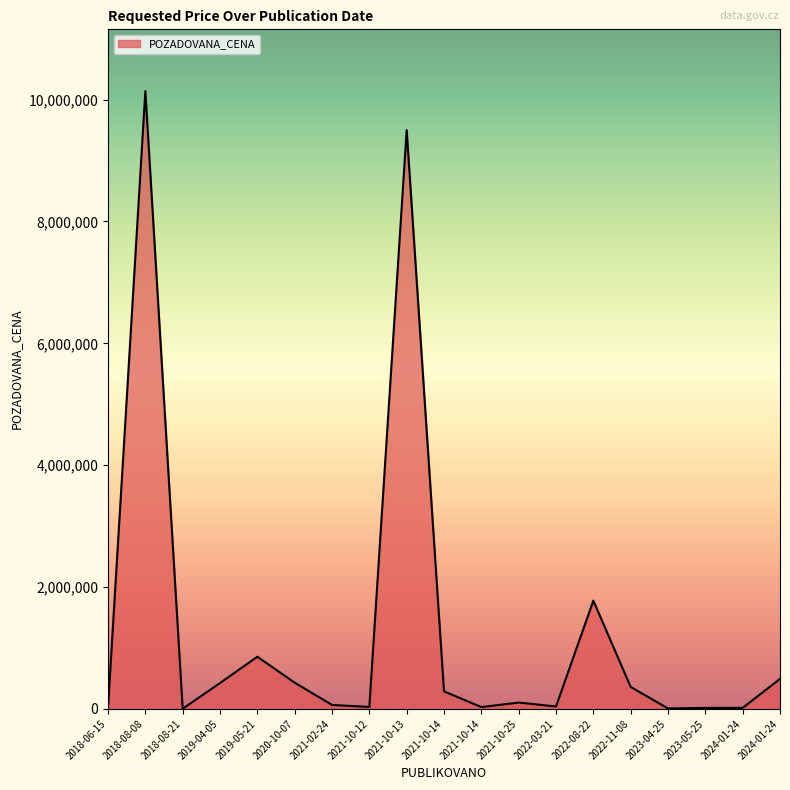

What is the sum of all values?

24587190